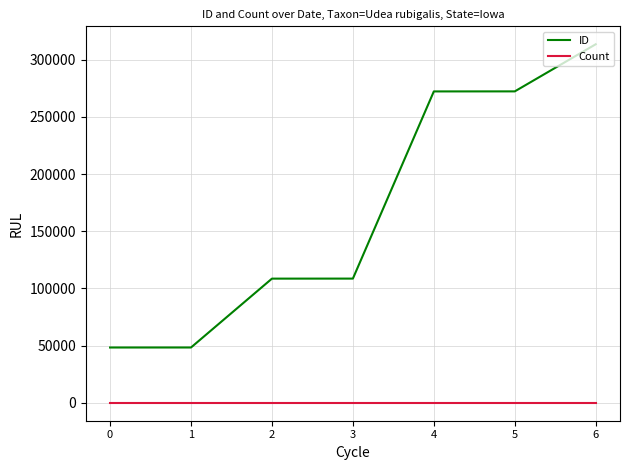

What is the total value across all series at 4?

272235